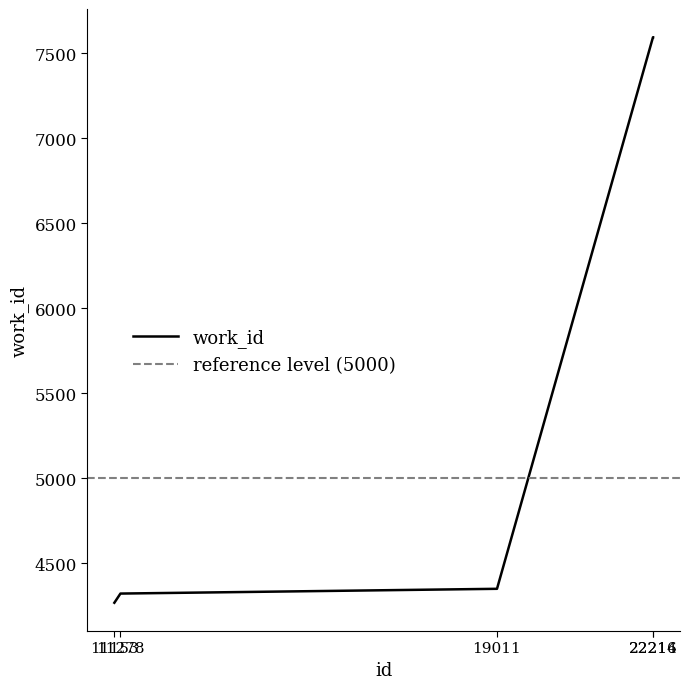

What is the value of the 1st point from the left?

4269